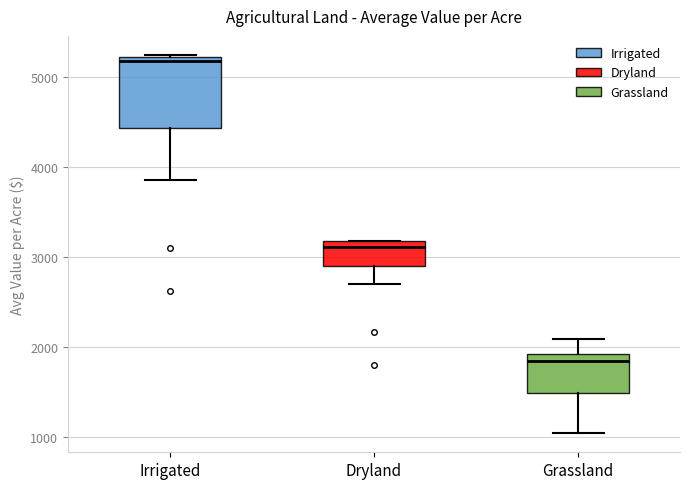

Comparing the boxes themselves (not the whiskers), which one is the tallest?

Irrigated